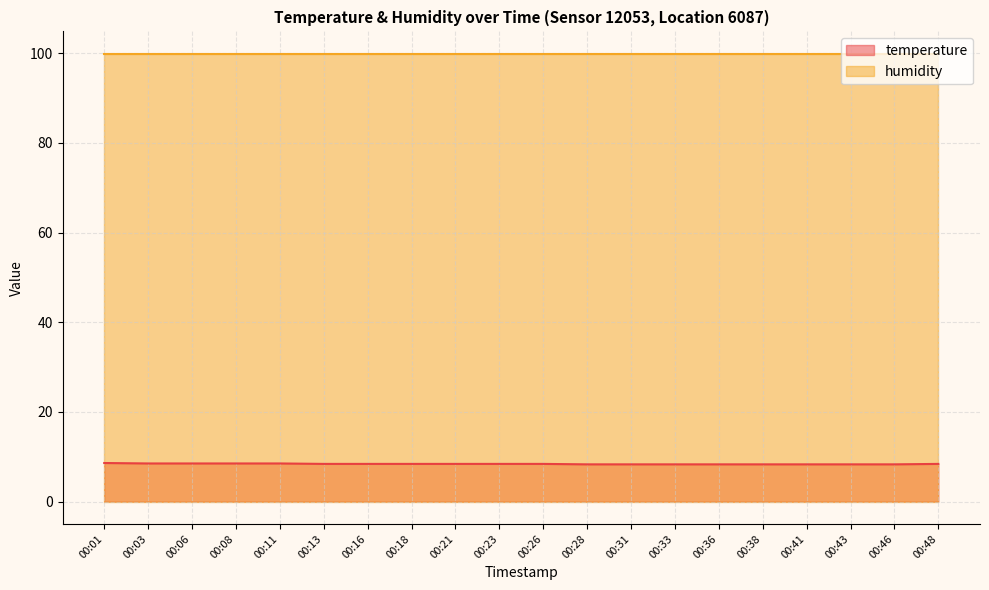

What is the maximum value for temperature?

8.6